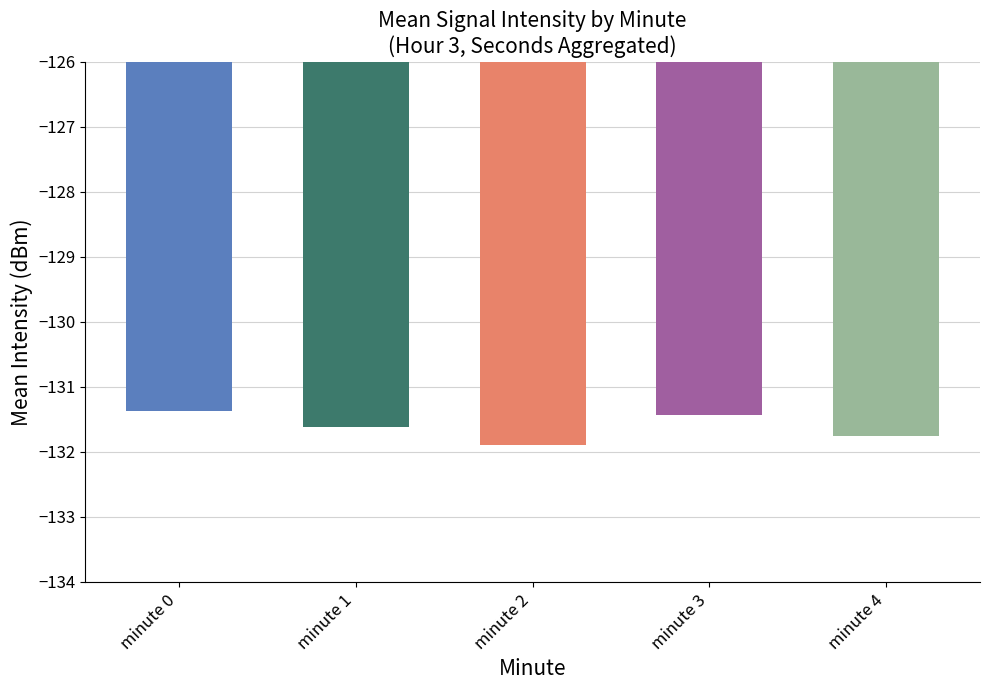

What is the difference between the second highest and second lowest values?

0.3